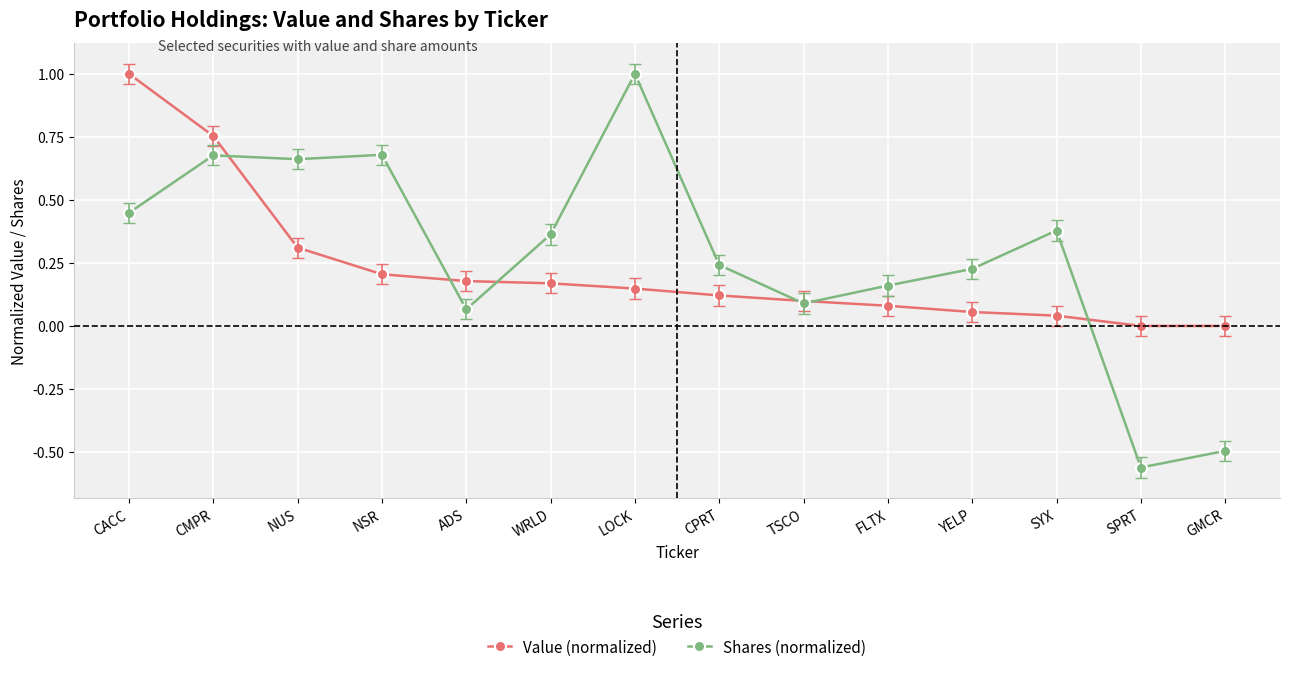

Which series has the largest total across all categories?

Shares (normalized)